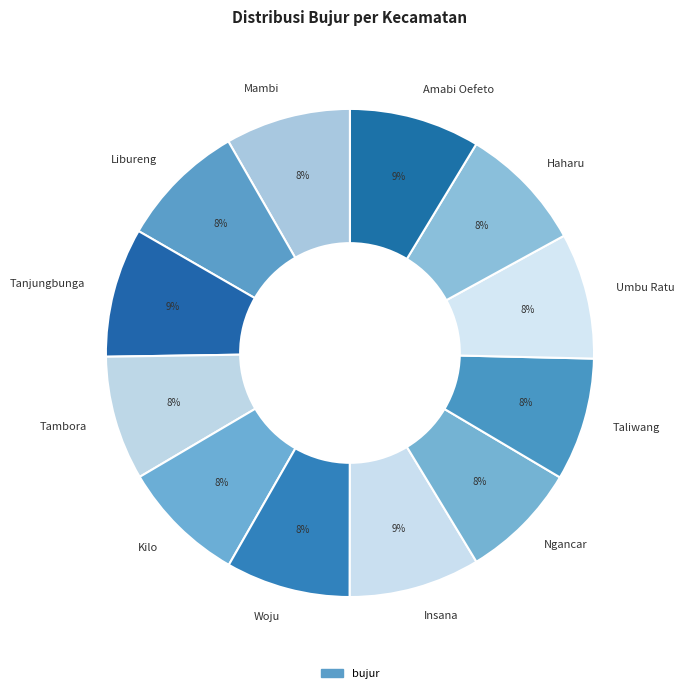

True or false: Kilo accounts for 3% of the total.

False